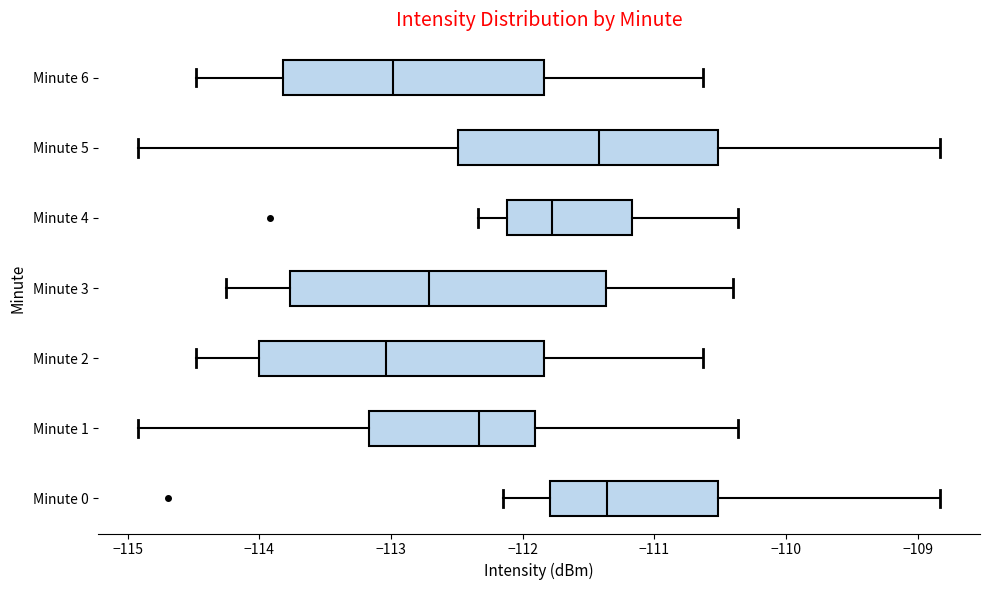

Comparing the boxes themselves (not the whiskers), which one is the widest?

Minute 3